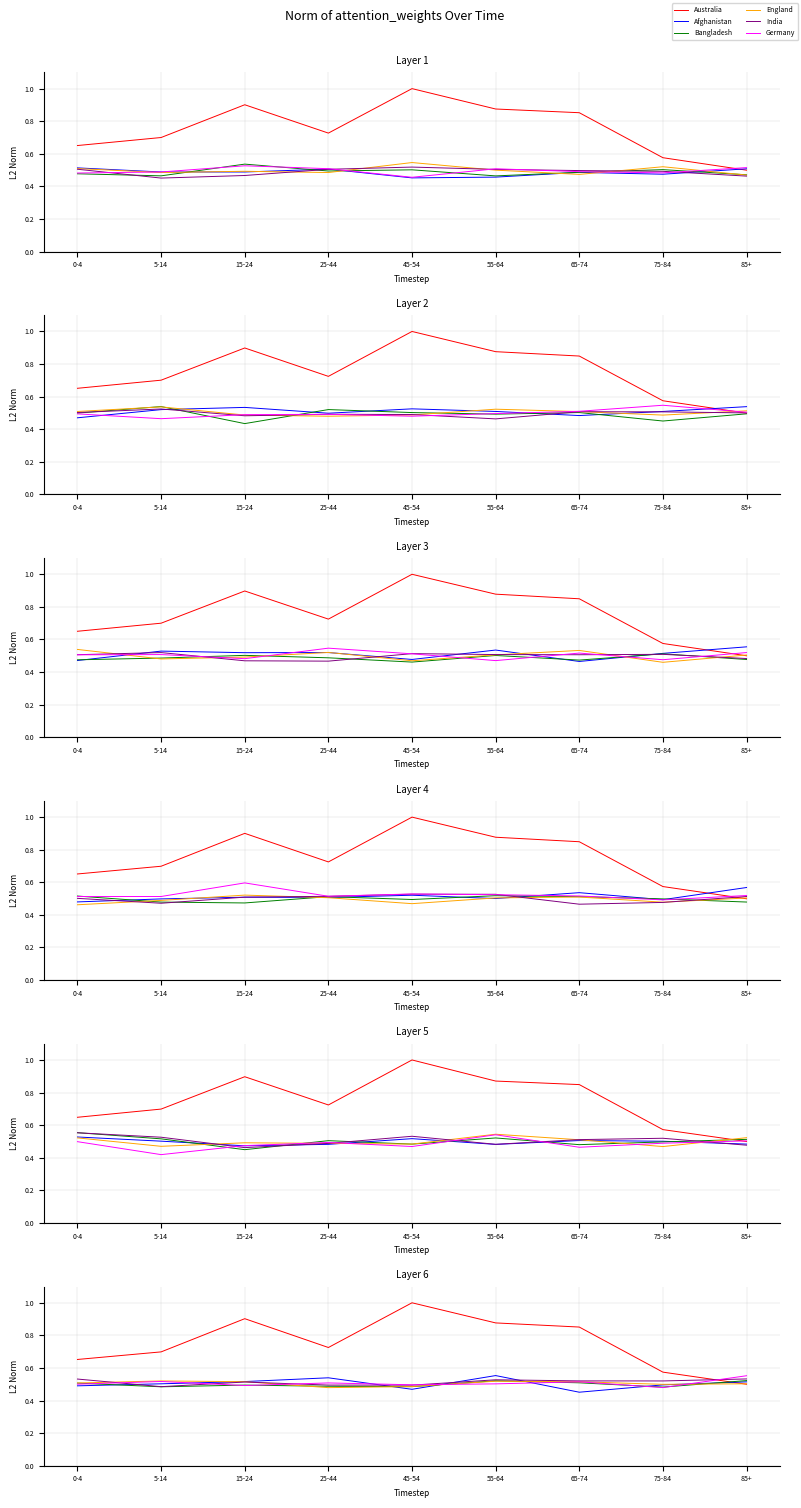

How many lines are shown in the chart?

6